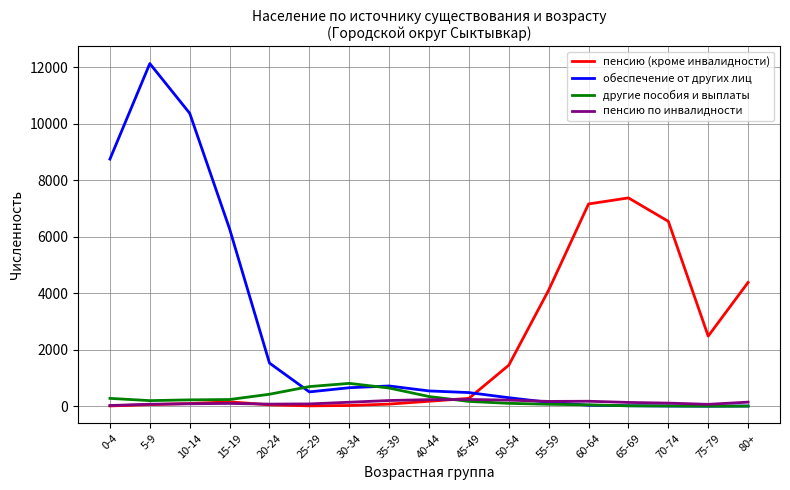

At which category is the sum across all series the highest?

5-9